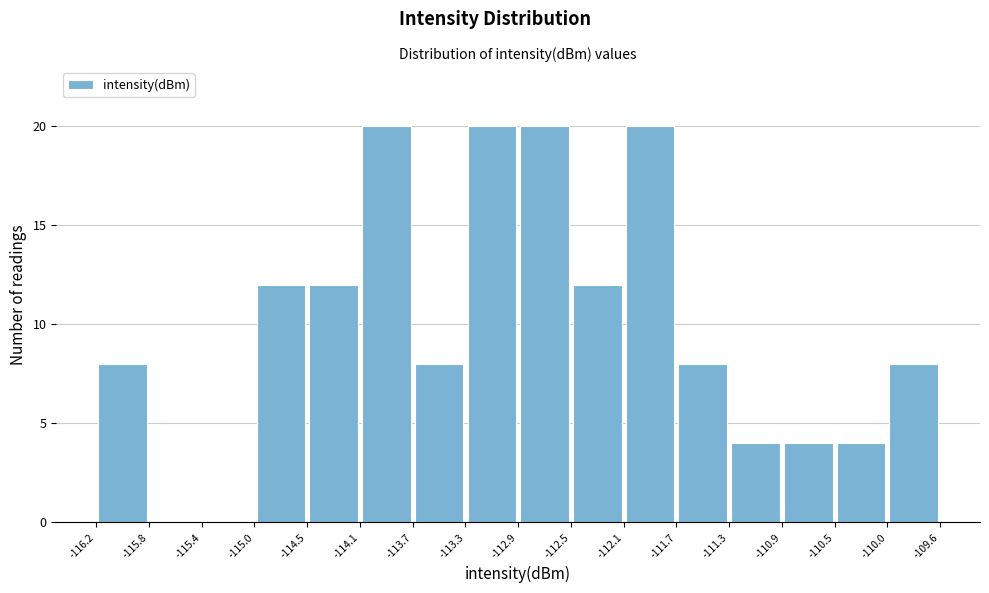

Reading left to right, transcribe this chart: for each bar, give the range it covers on the x-axis and its height. The values are not printed on the chart, so give them approximately, as read against the axis.

-116.2 to -115.8: 8
-115.8 to -115.4: 0
-115.4 to -115.0: 0
-115.0 to -114.5: 12
-114.5 to -114.1: 12
-114.1 to -113.7: 20
-113.7 to -113.3: 8
-113.3 to -112.9: 20
-112.9 to -112.5: 20
-112.5 to -112.1: 12
-112.1 to -111.7: 20
-111.7 to -111.3: 8
-111.3 to -110.9: 4
-110.9 to -110.5: 4
-110.5 to -110.0: 4
-110.0 to -109.6: 8